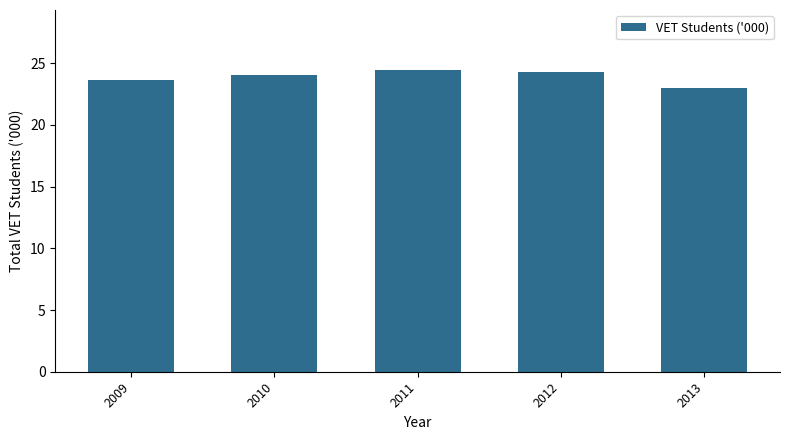

Are the bars grouped side by side (vs. stacked)?

No